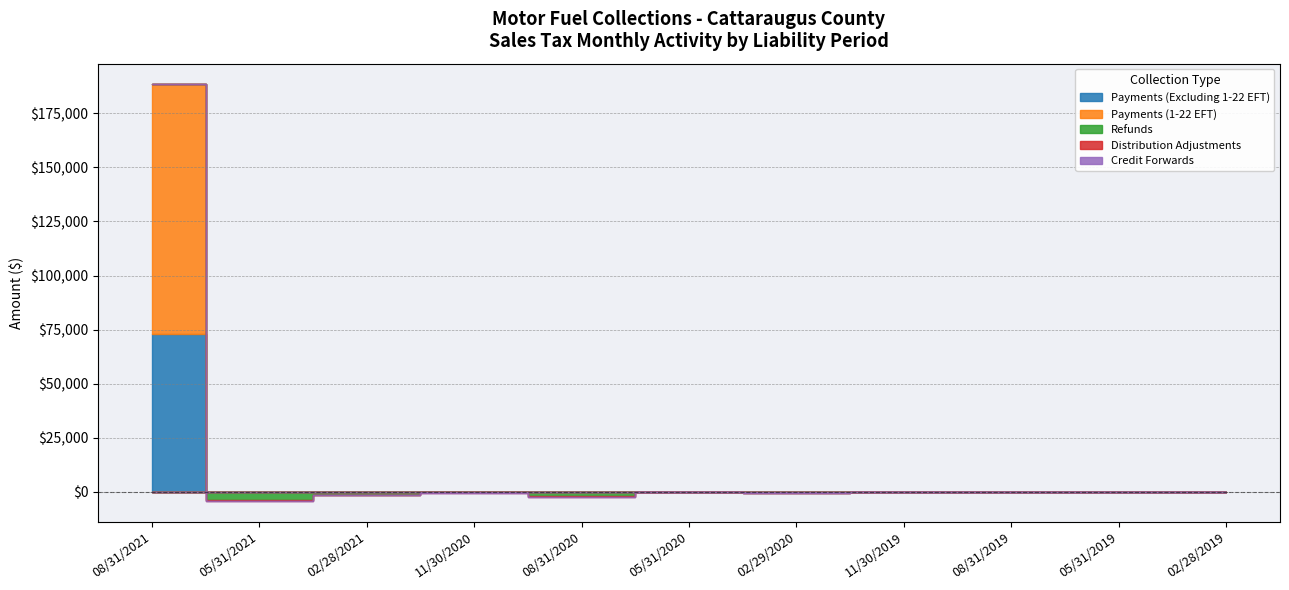

True or false: Payments (1-22 EFT) and Refunds cross at least once.

False